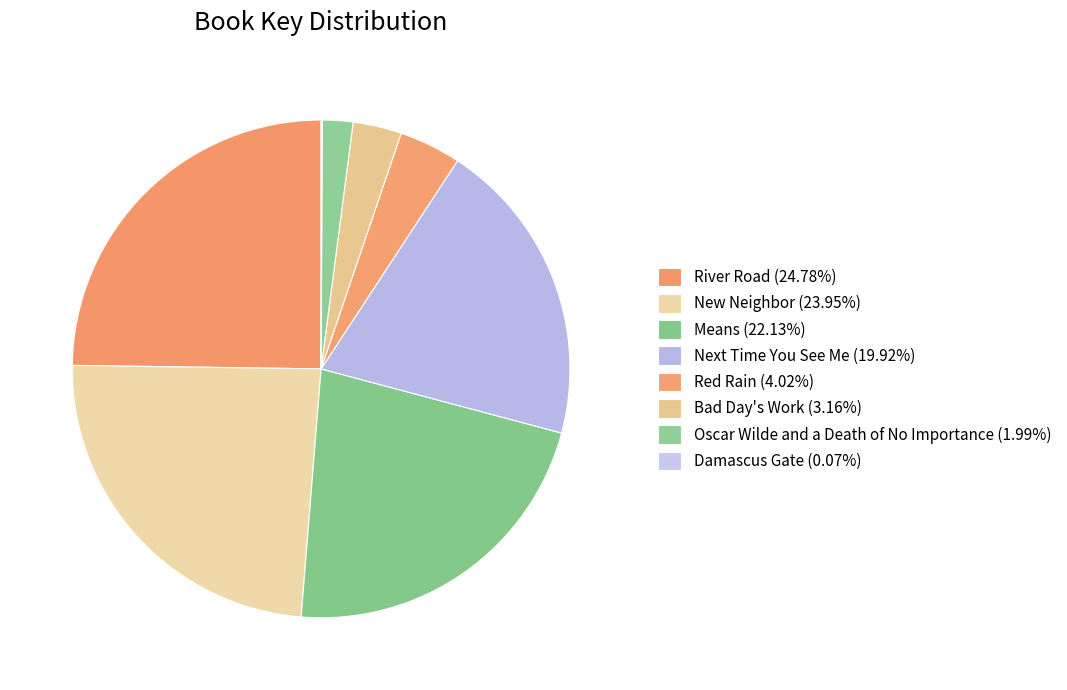

To the nearest percent, what is the difference between the River Road and Oscar Wilde and a Death of No Importance slice percentages?

23%